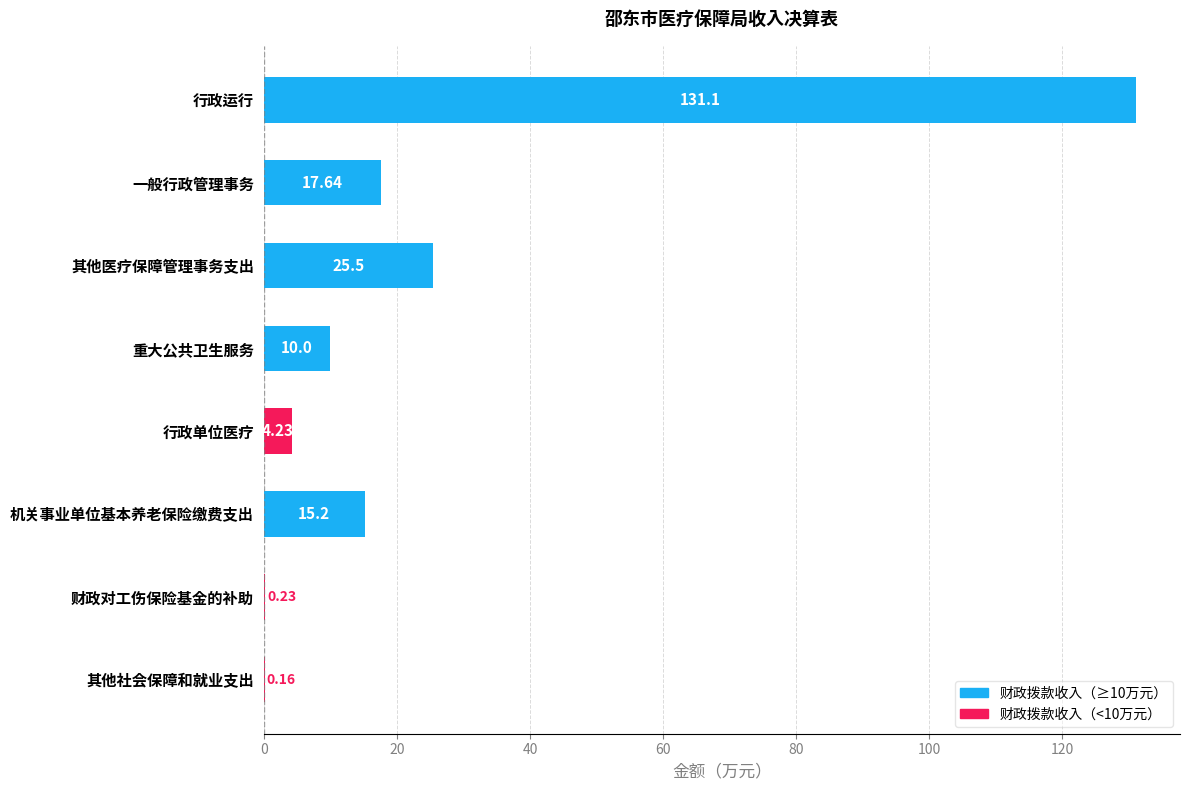

How many values exceed 15?

4